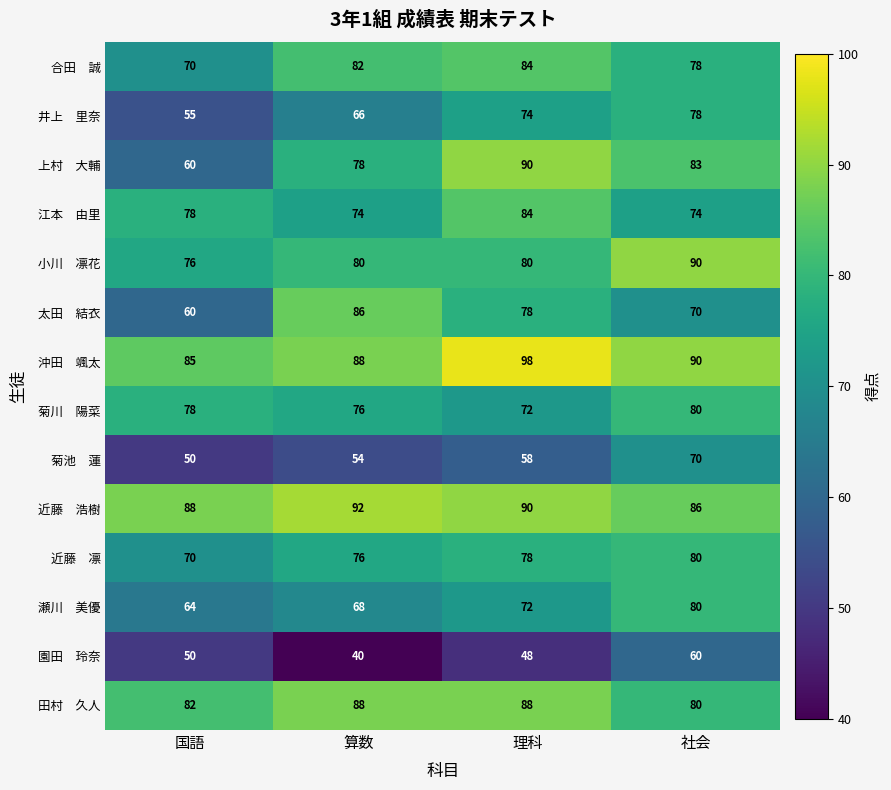

How many categories are shown in the chart?

4